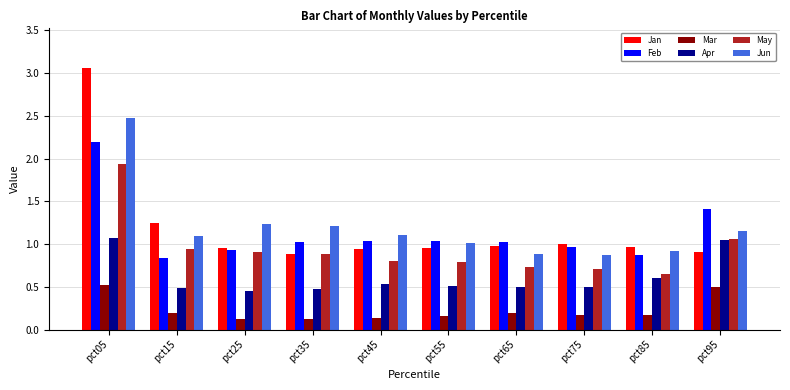

Which series has the largest range (max minus min)?

Jan